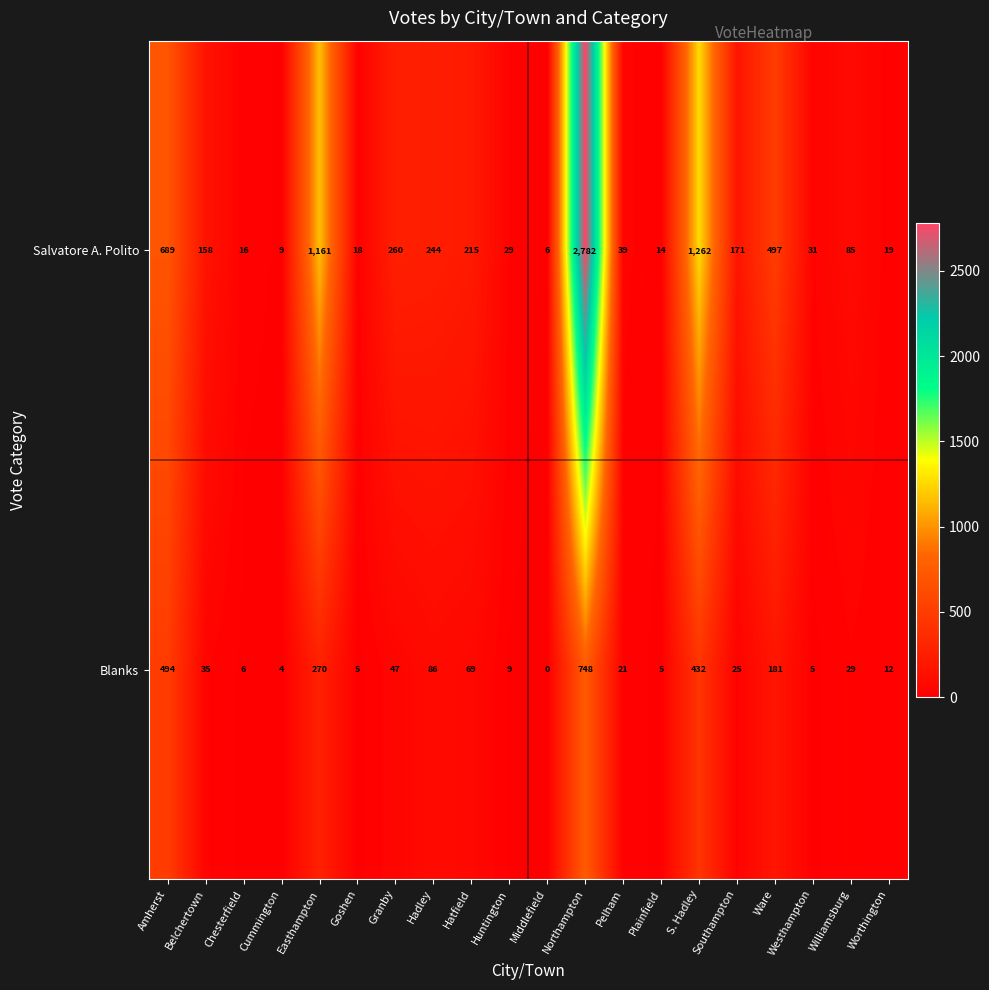

At which label does Blanks first exceed 29?

Amherst